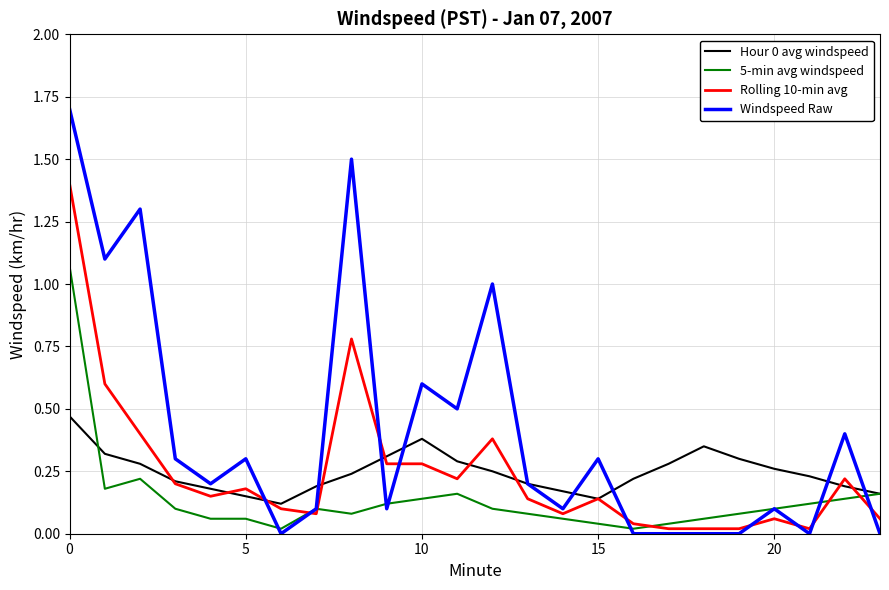

Which series has the largest total across all categories?

Windspeed Raw